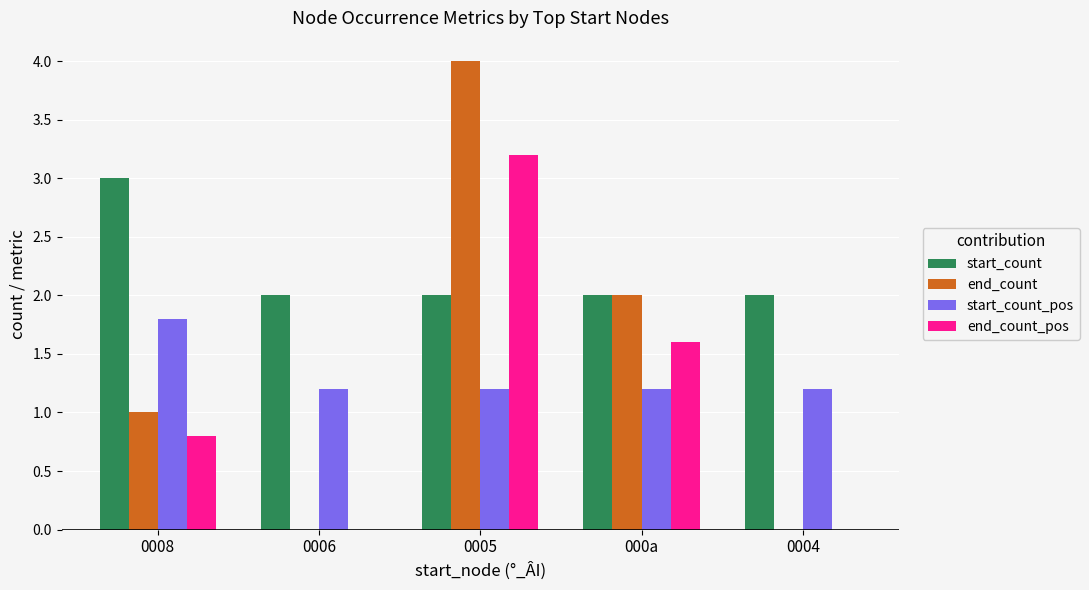

The value of end_count_pos at 0005 is 5.3. True or false?

False